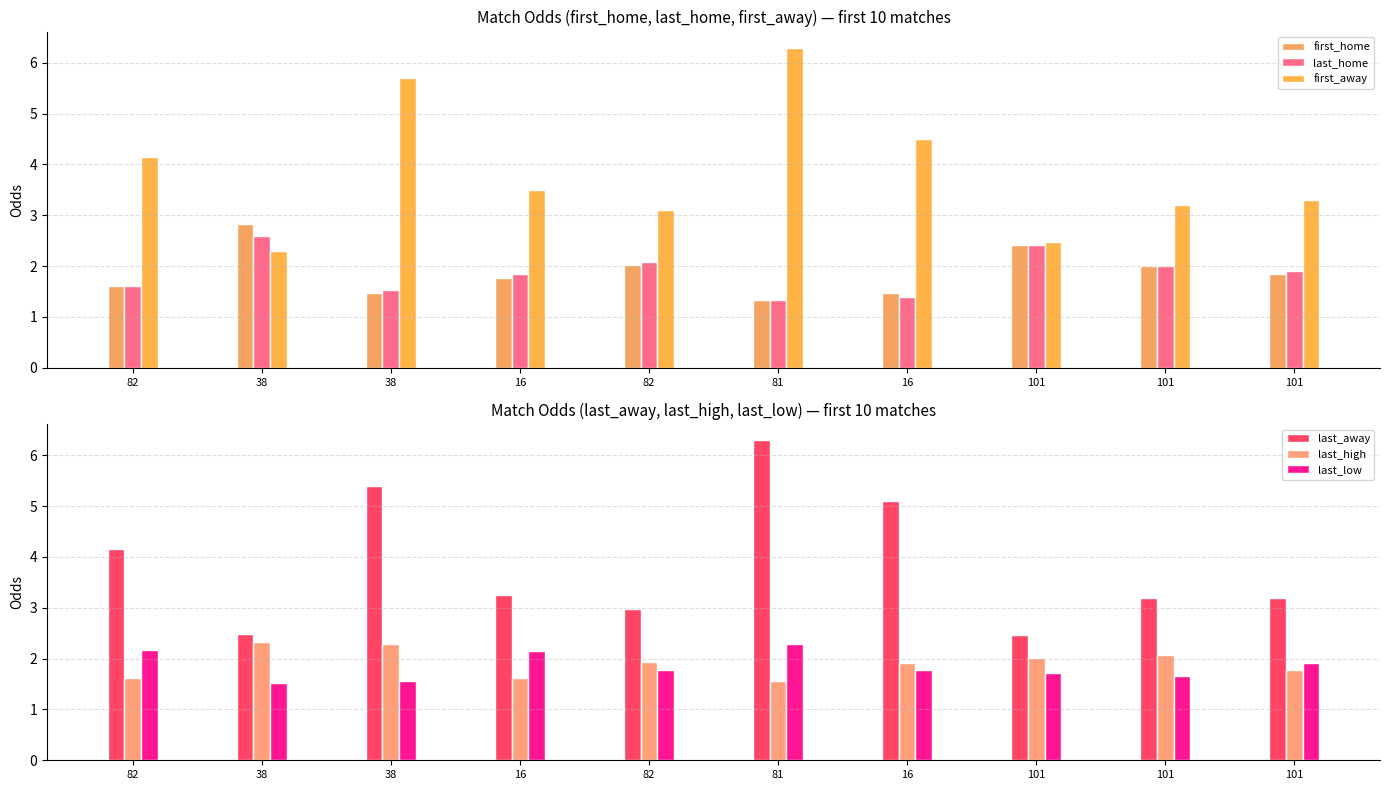

Where is last_home nearest to the value 1?

81